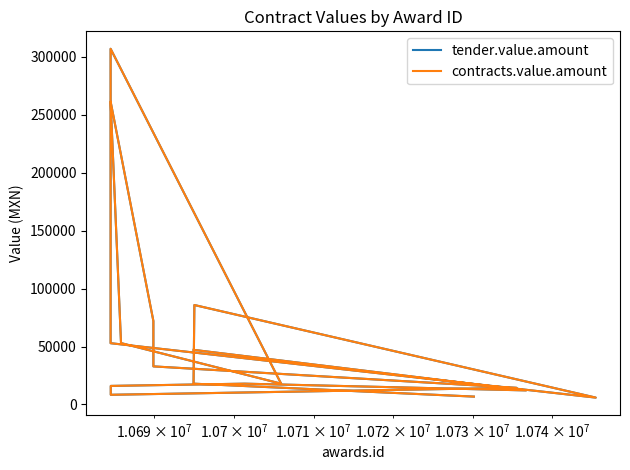

How many distinct data groups are displayed?

2